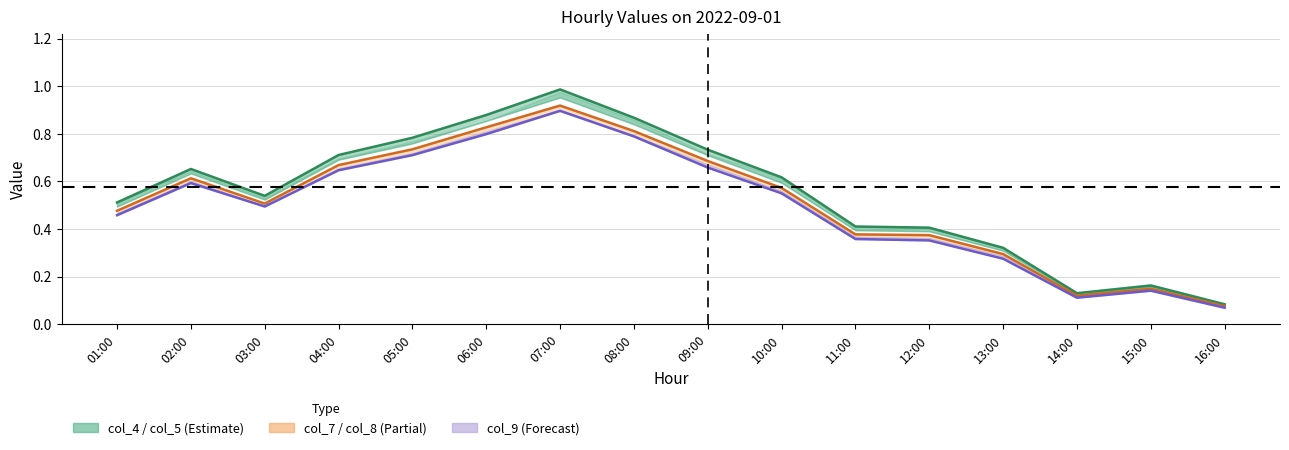

What is the difference between the maximum and second lowest values in the col_9_line series?

0.8